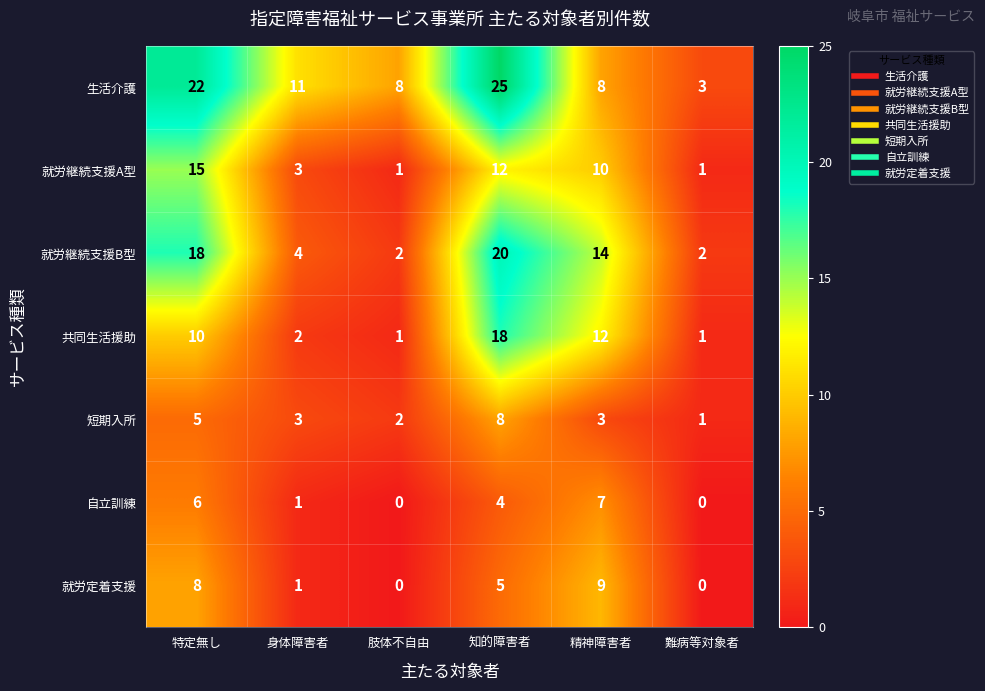

Count the number of data series in this chart.

7